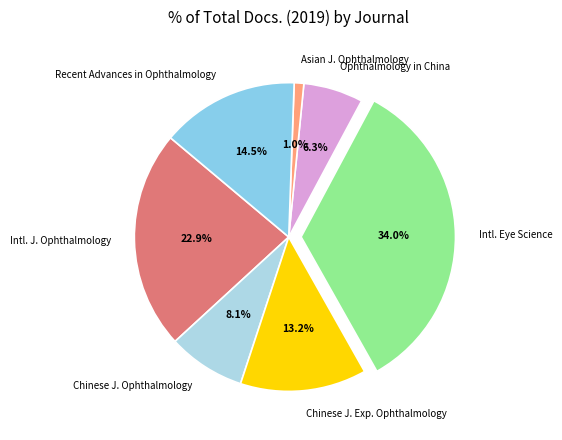

Is there a majority slice in this chart?

No